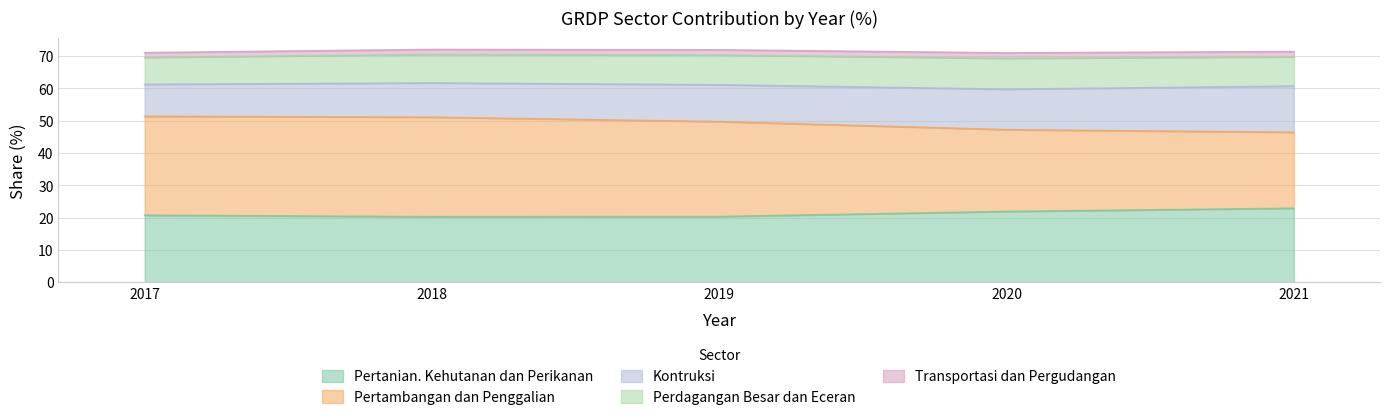

What is the difference between the highest and lowest values at 2021?

21.9